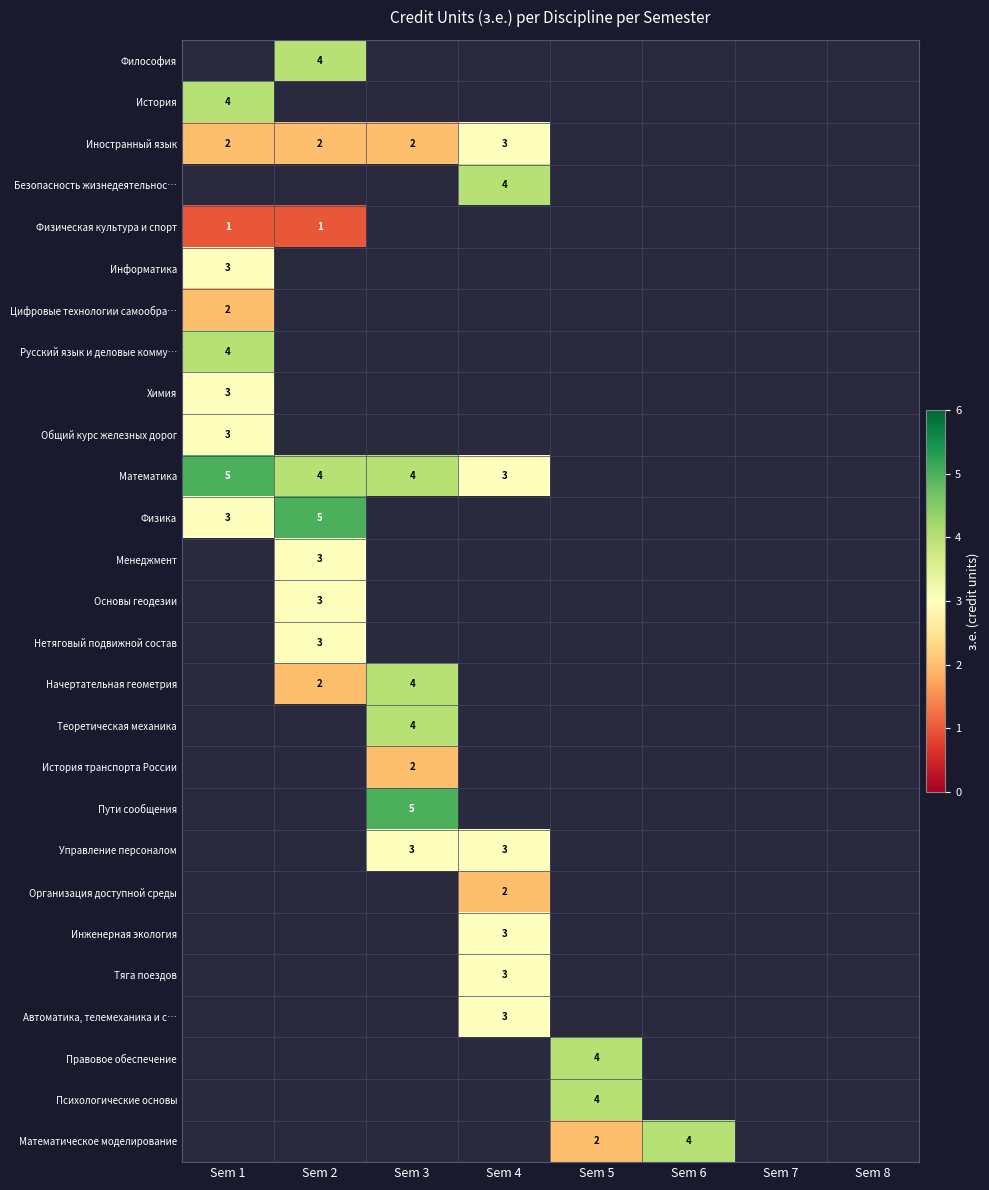

The value of Физическая культура и спорт at Sem 2 is 1. True or false?

True